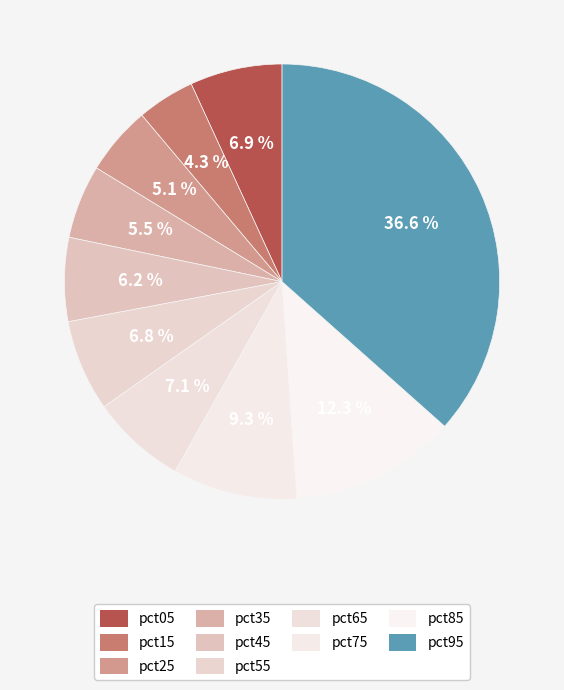

Count the number of slices in the pie.

10